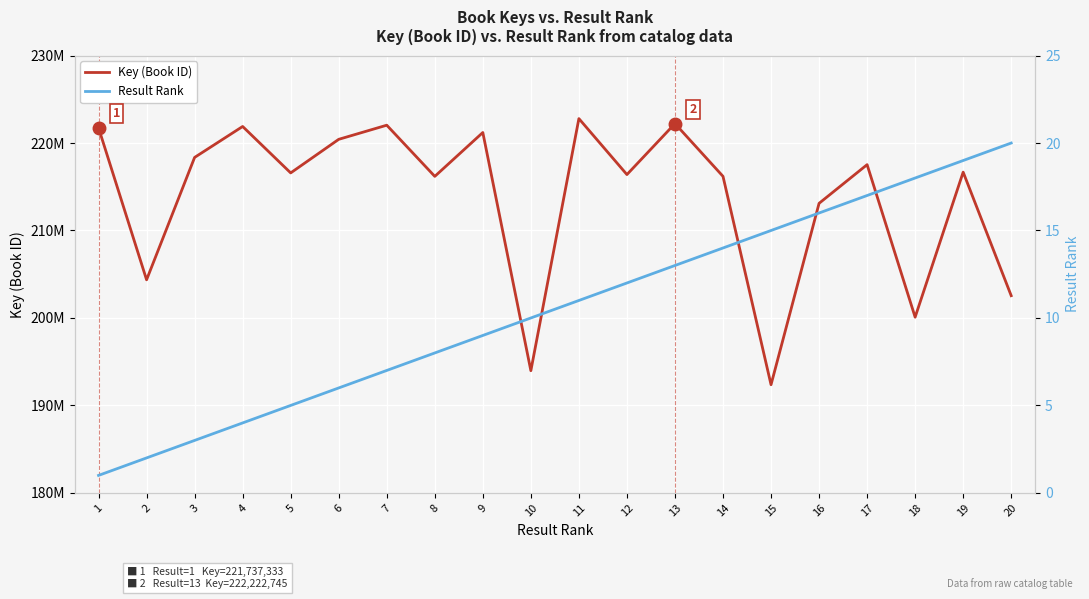

What is the value of the Result Rank point at the 5th from the left?

5